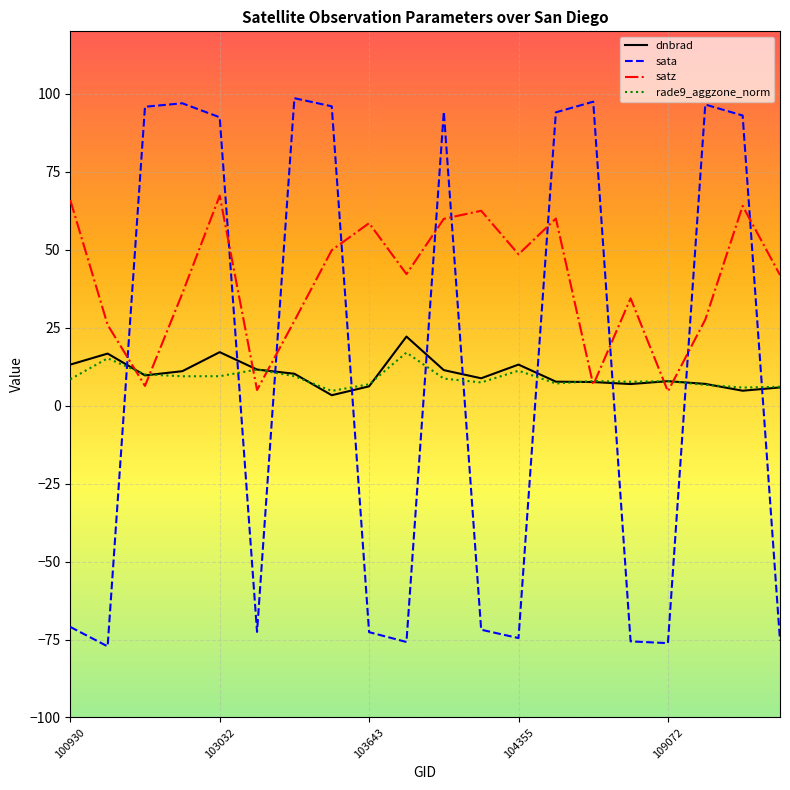

What is the minimum value for sata?

-77.2